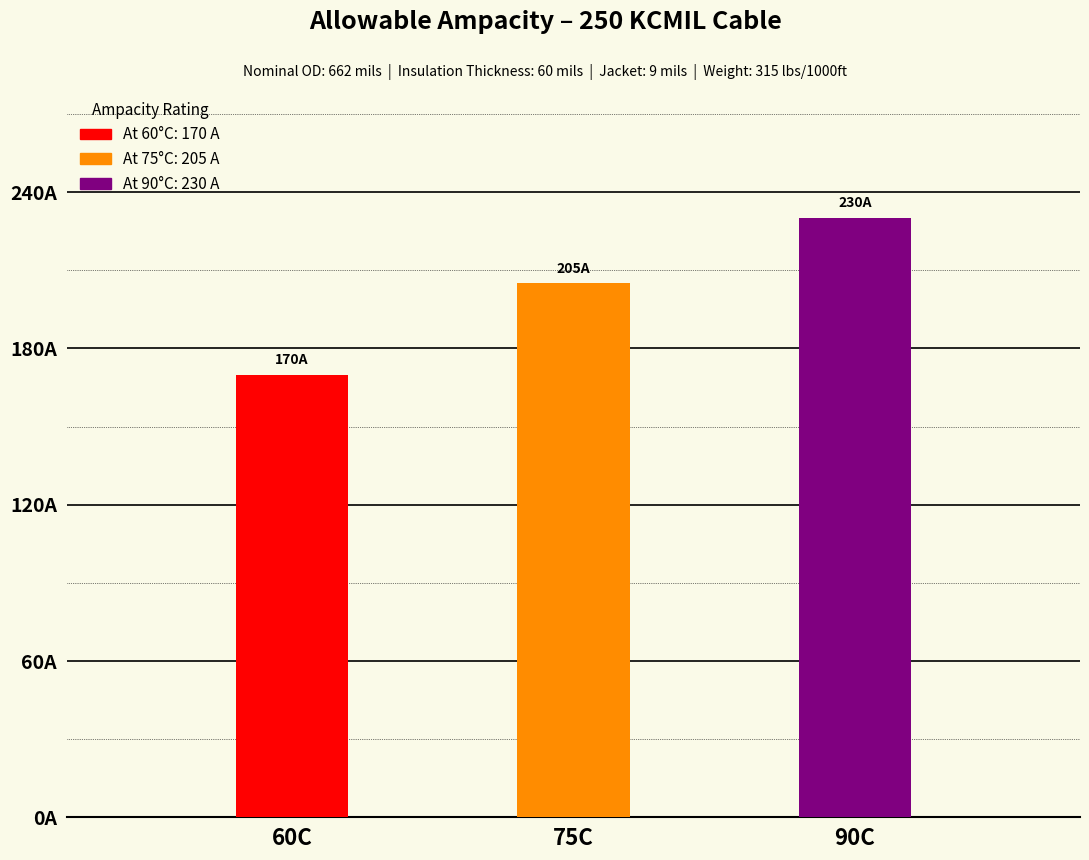

Which category has the highest value across all series?

90C